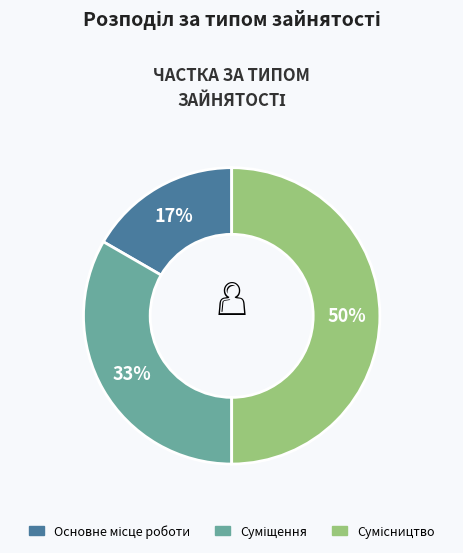

To the nearest percent, what is the average slice percentage?

33%